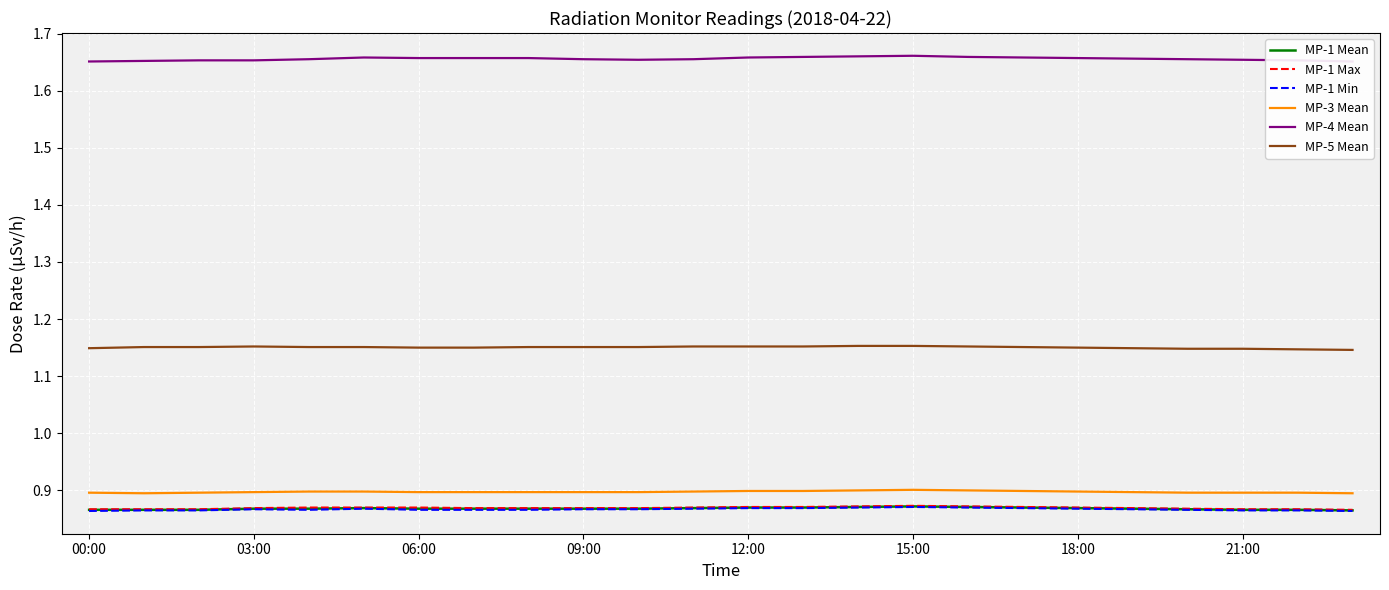

What are all the series names shown in the legend?

MP-1 Mean, MP-1 Max, MP-1 Min, MP-3 Mean, MP-4 Mean, MP-5 Mean